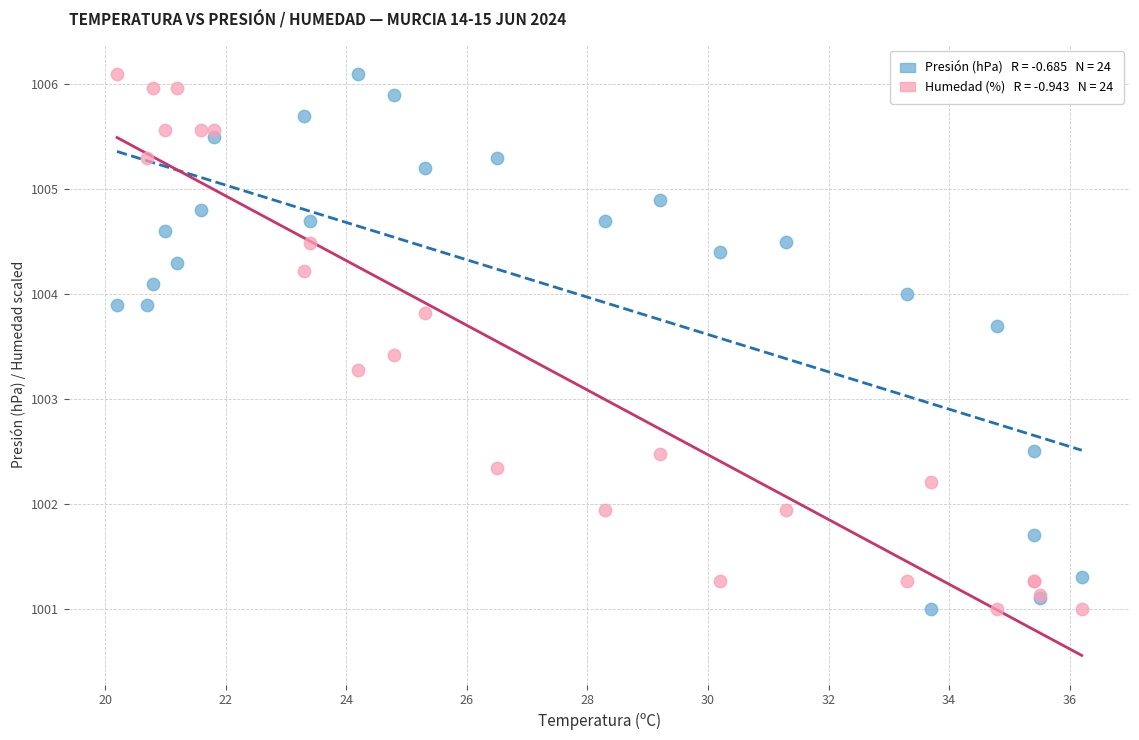

Across all series, what Y value is closest to 1003?

1003.3